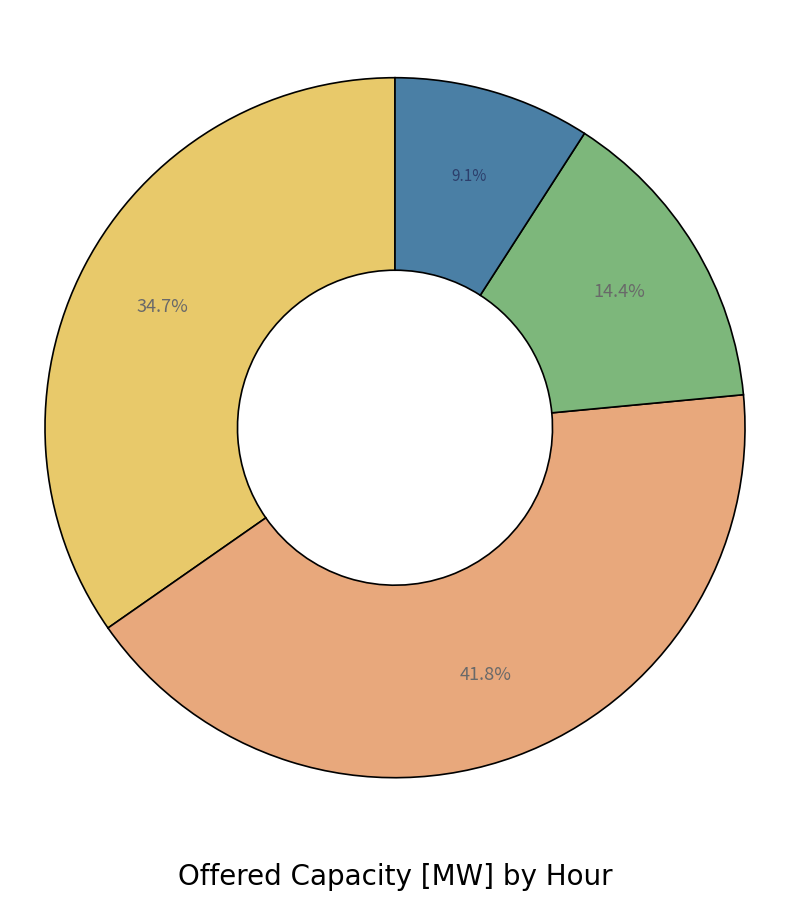

Is there any slice that represents more than half of the pie?

No